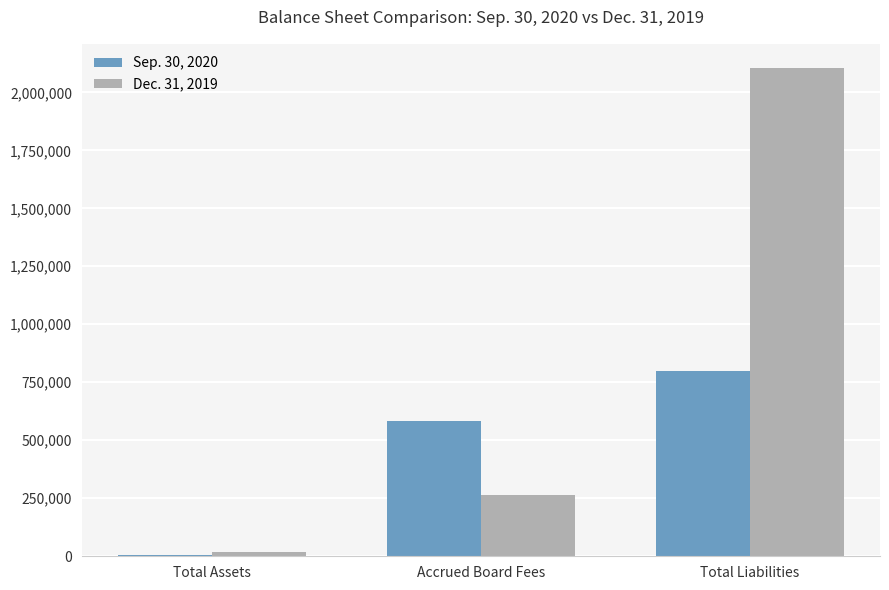

How many categories are shown in the chart?

3